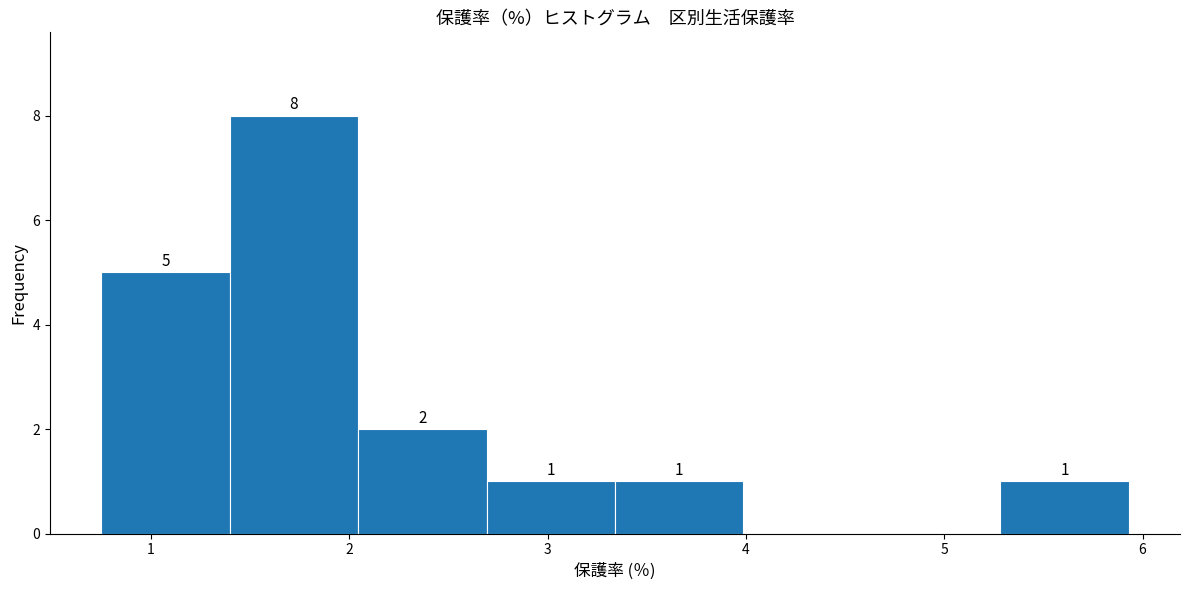

Which range on the x-axis has the tallest bar?

1.4 to 2.0